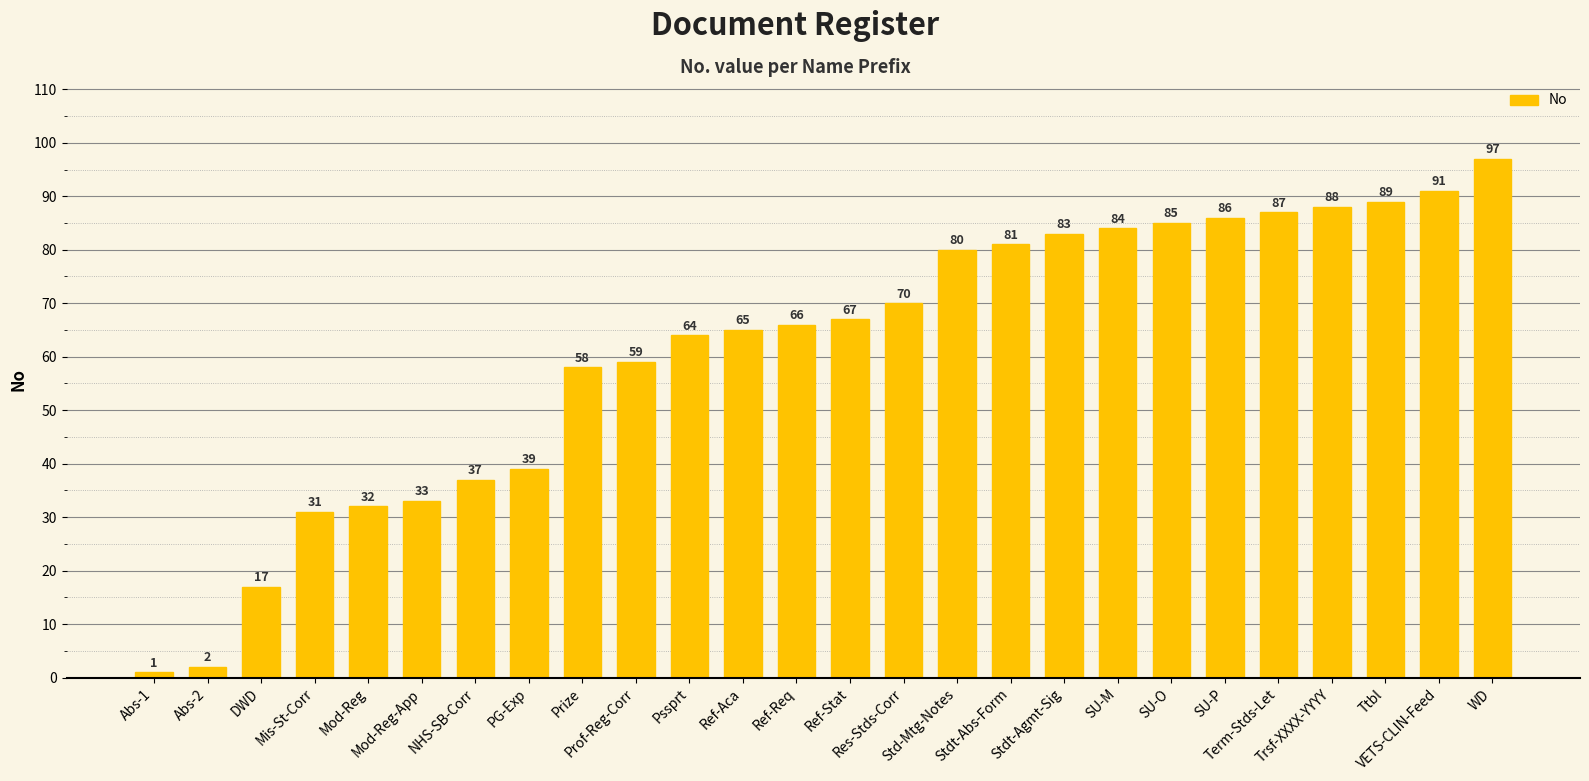

Is it true that the value at Res-Stds-Corr is 98?

False